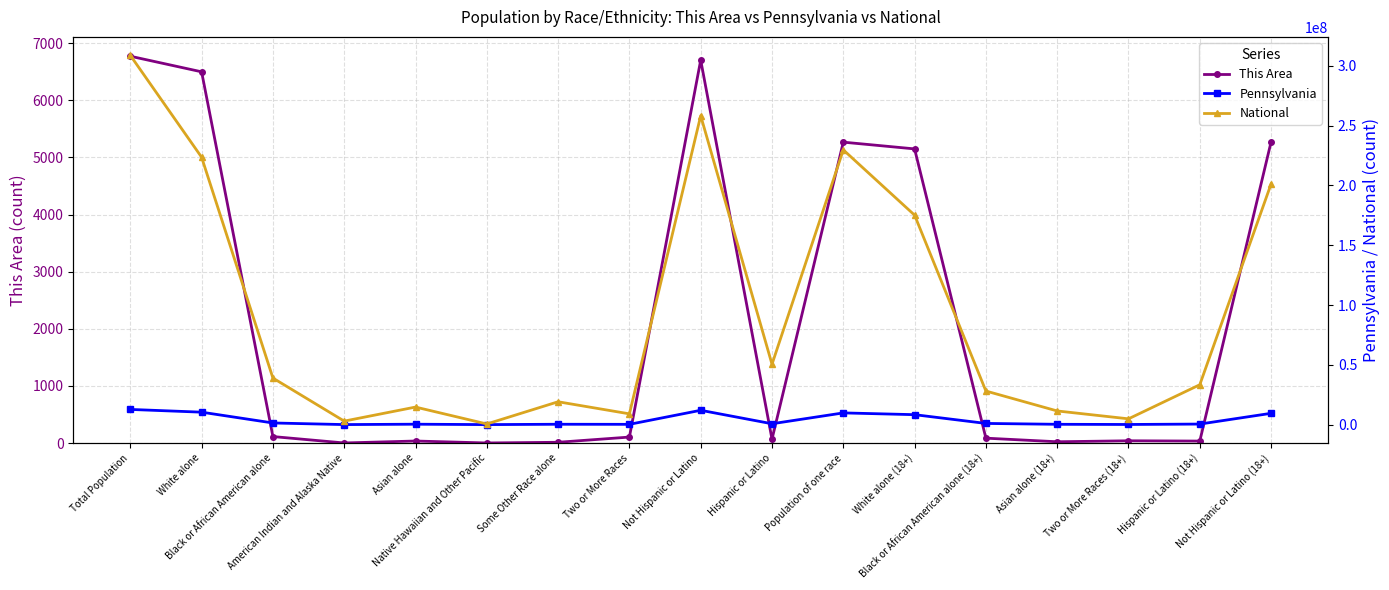

How many interior local peaks does the This Area series have?

4